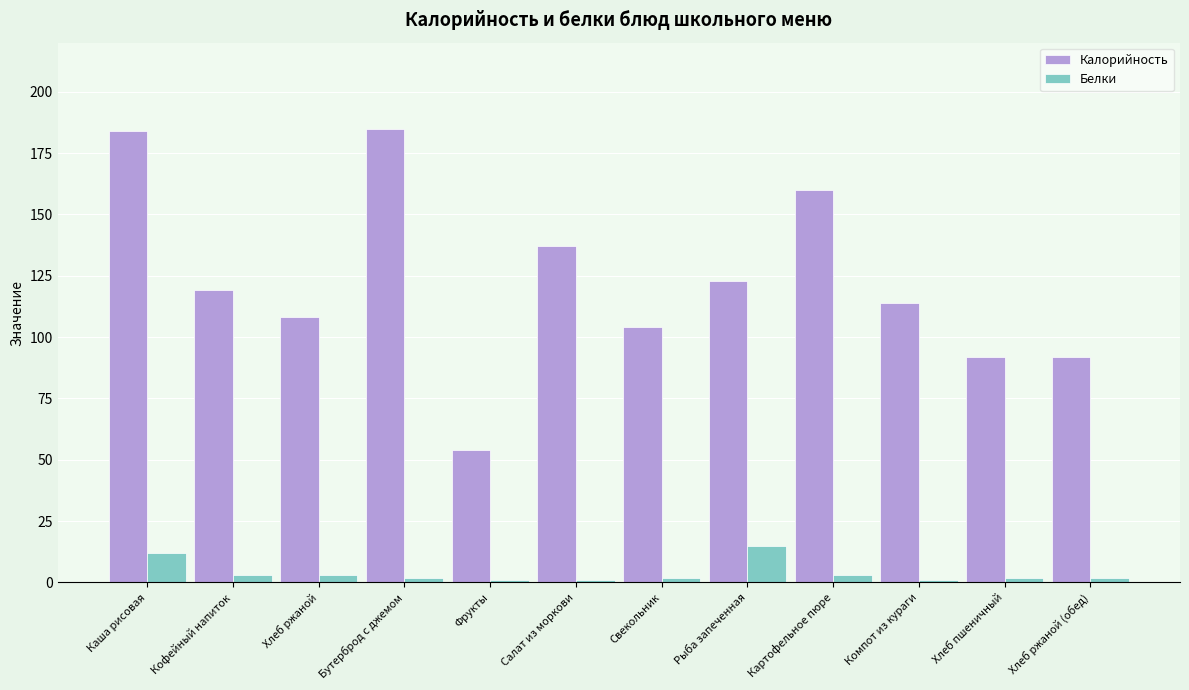

At which category is the sum across all series the highest?

Каша рисовая